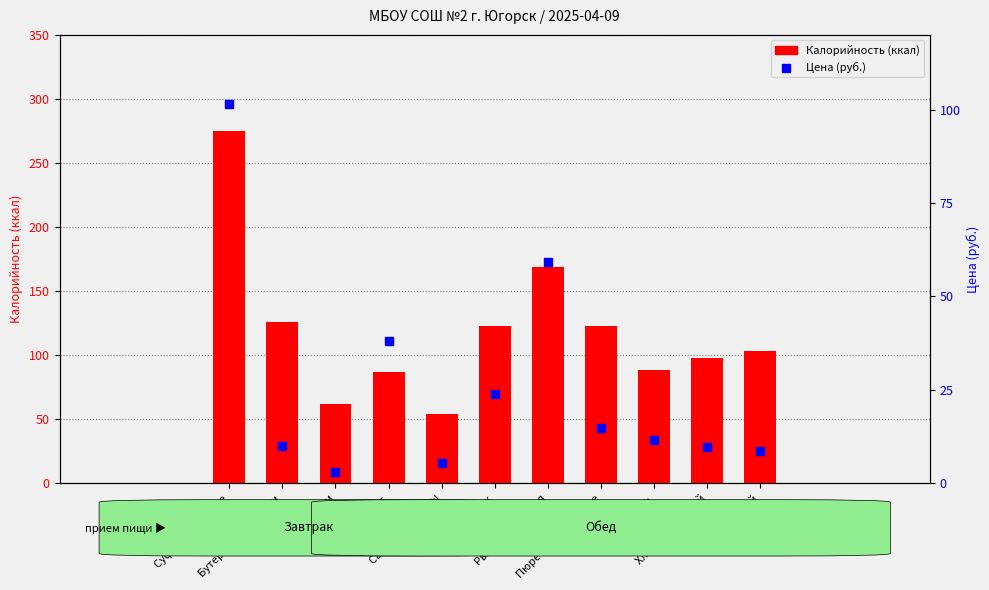

At which category is the sum across all series the highest?

Суфле творожное